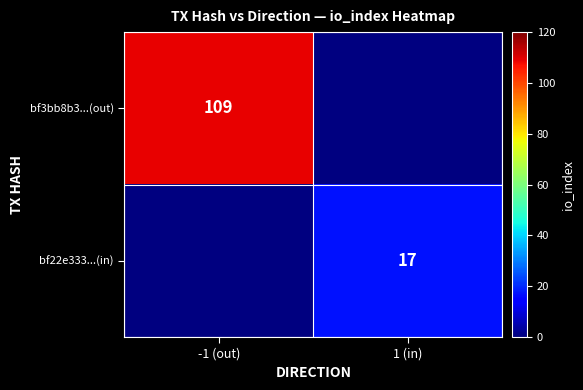

How many categories are shown in the chart?

2